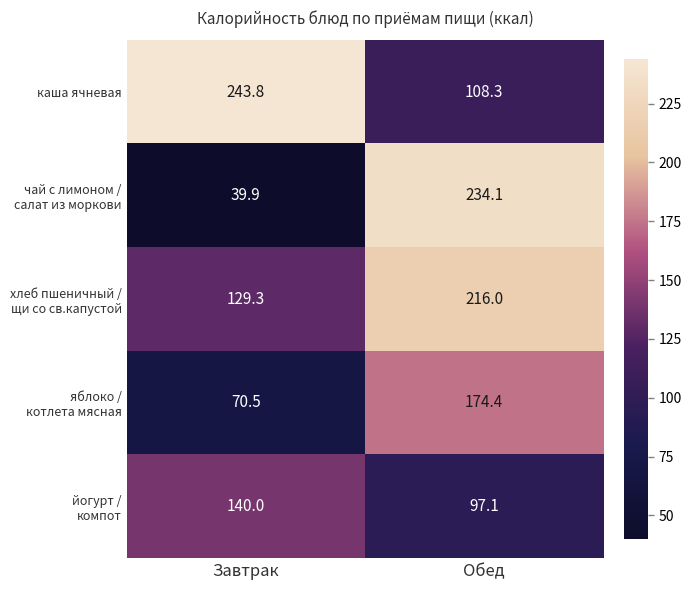

What is the sum of all каша ячневая values?

352.1